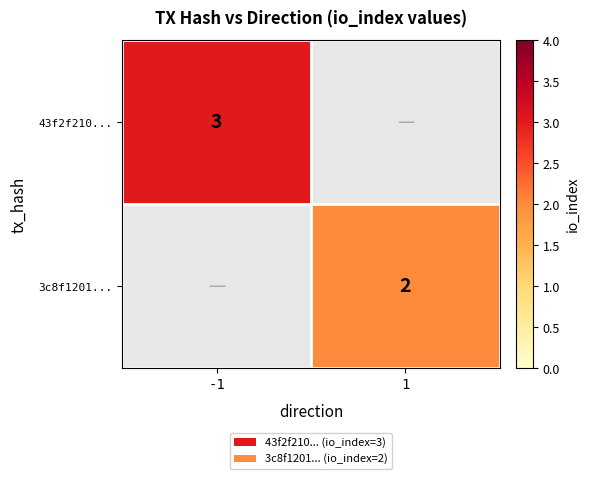

Count the number of categories in the chart.

2